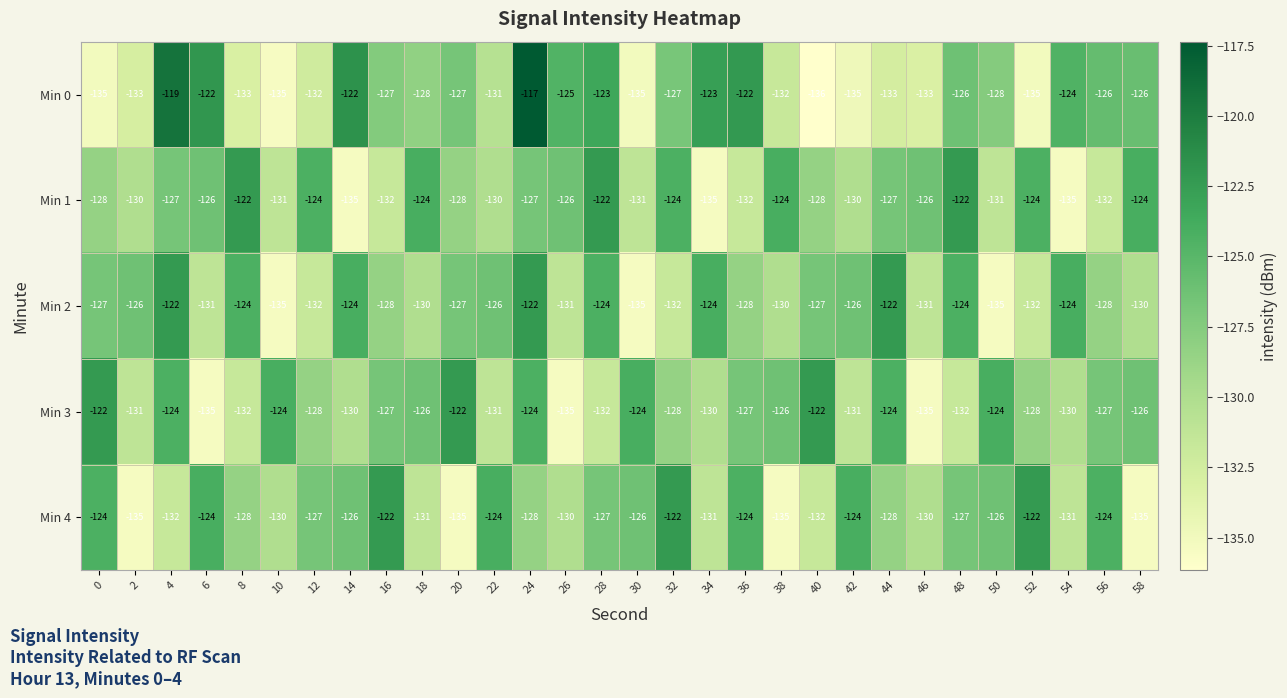

What is the total value across all series at 6?

-638